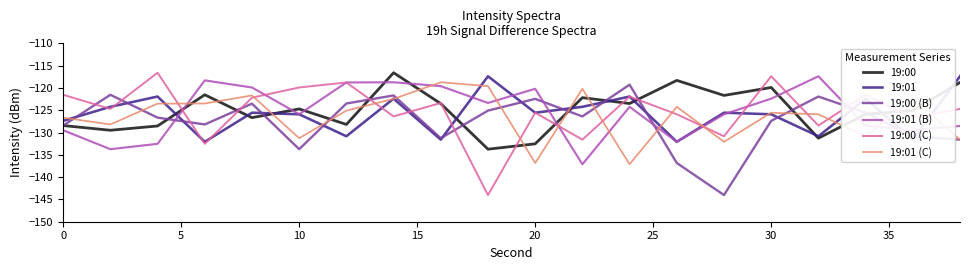

Does the chart have visible grid lines?

No